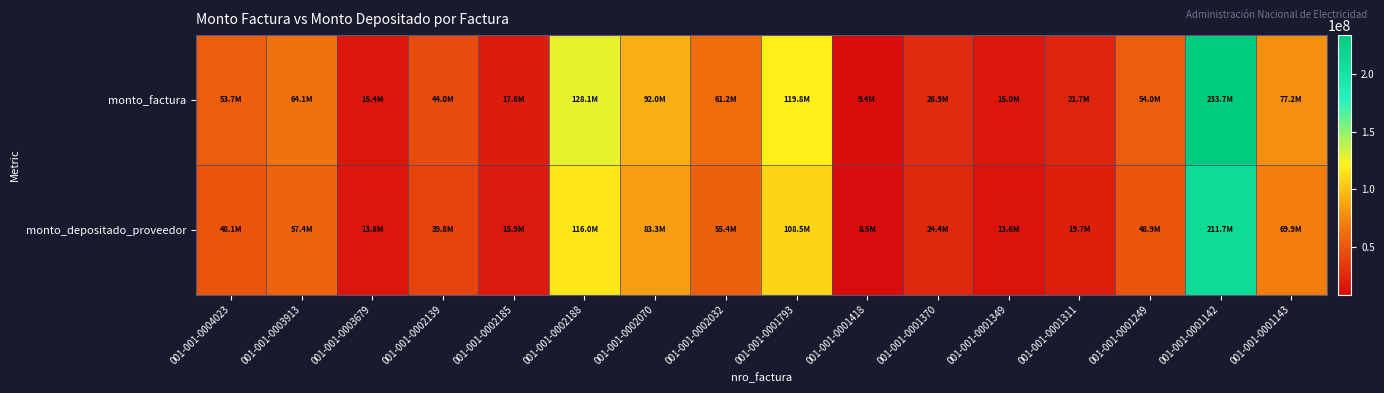

What is the smallest value displayed?

8493846